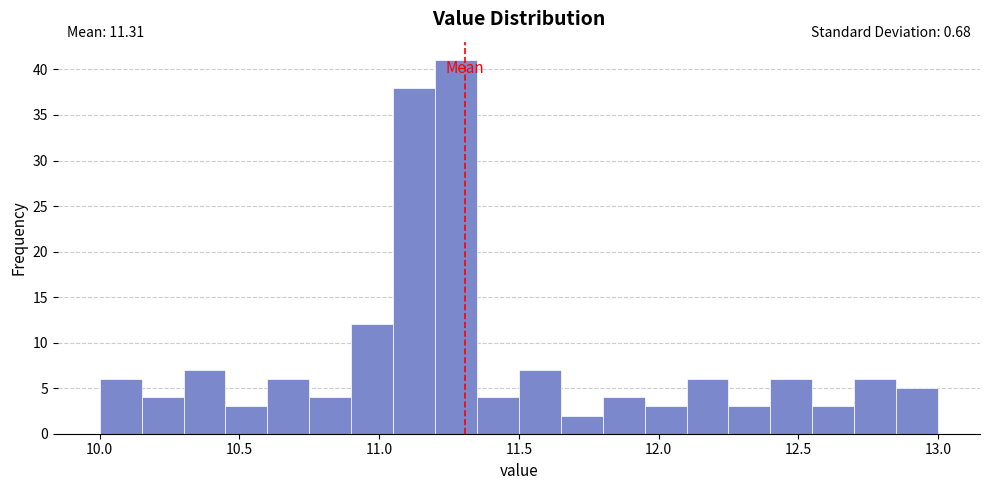

Read against the x-axis, roughly where is the centre of the tallest bar?

11.30